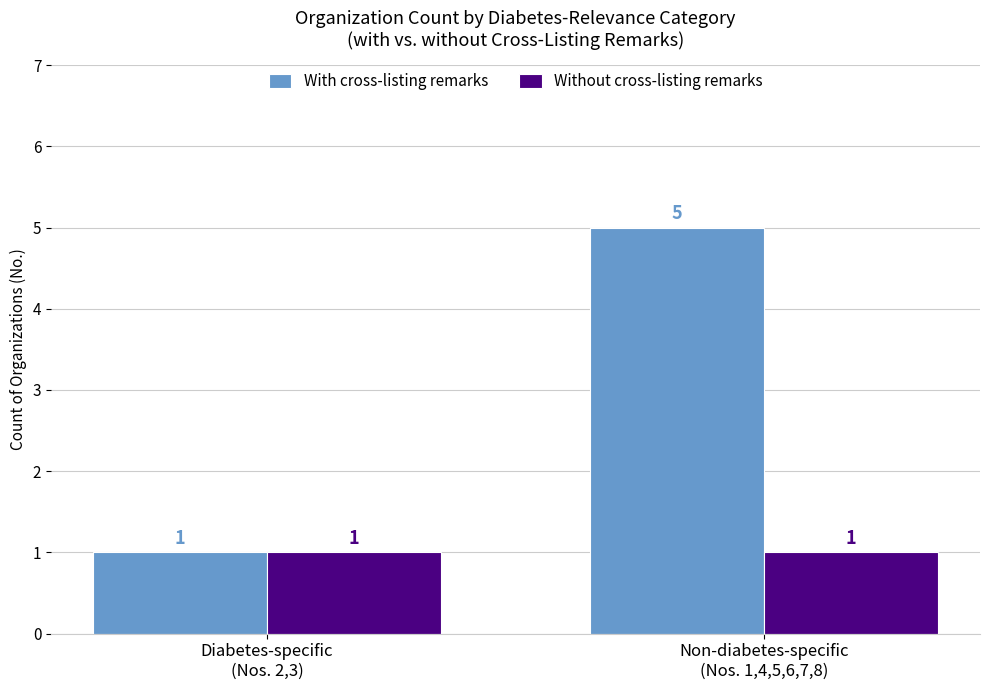

The With cross-listing remarks series shows 7 at Non-diabetes-specific
(Nos. 1,4,5,6,7,8). True or false?

False